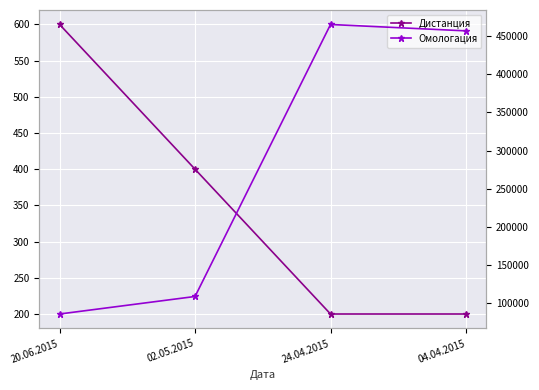

Between 24.04.2015 and 20.06.2015, which is larger?

20.06.2015